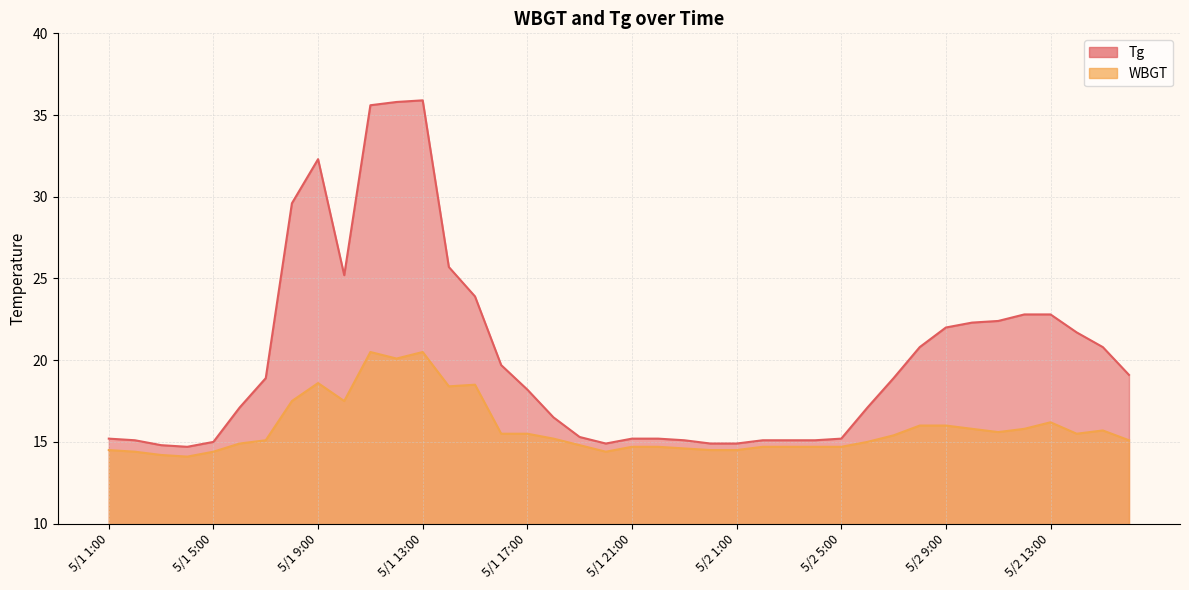

Reading left to right, extract all data points from this chart.

Tg: 15.2	15.1	14.8	14.7	15.0	17.1	18.9	29.6	32.3	25.2	35.6	35.8	35.9	25.7	23.9	19.7	18.2	16.5	15.3	14.9	15.2	15.2	15.1	14.9	14.9	15.1	15.1	15.1	15.2	17.1	18.9	20.8	22.0	22.3	22.4	22.8	22.8	21.7	20.8	19.1
WBGT: 14.5	14.4	14.2	14.1	14.4	14.9	15.1	17.5	18.6	17.5	20.5	20.1	20.5	18.4	18.5	15.5	15.5	15.2	14.8	14.4	14.7	14.7	14.6	14.5	14.5	14.7	14.7	14.7	14.7	15.0	15.4	16.0	16.0	15.8	15.6	15.8	16.2	15.5	15.7	15.1